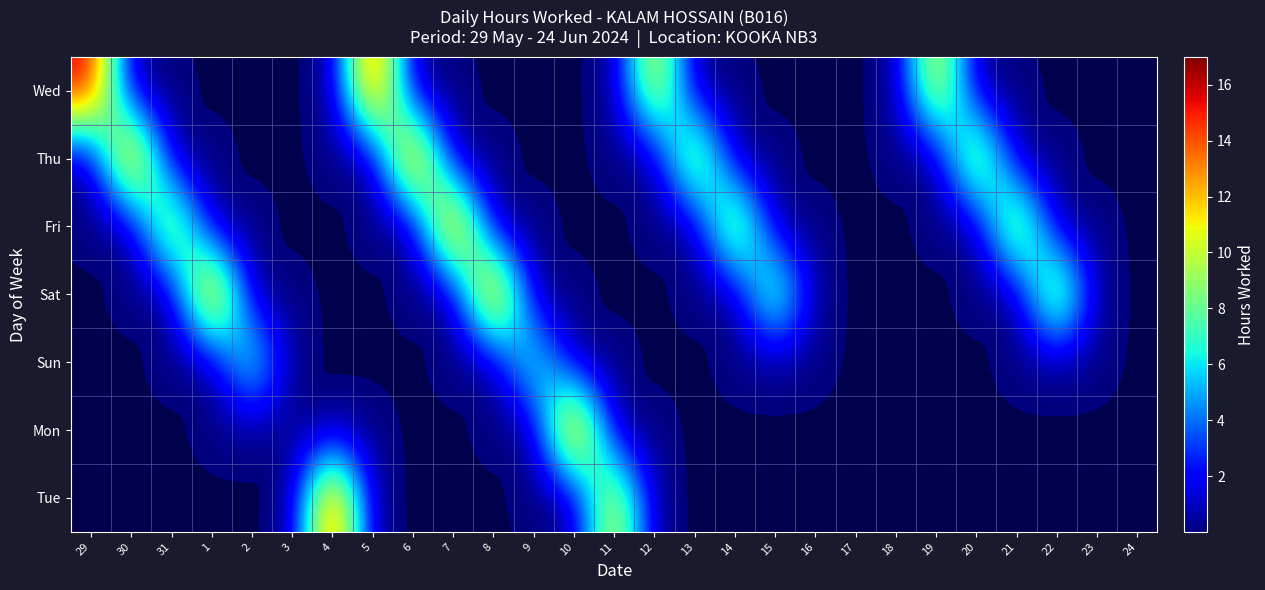

Reading right to left, what are all the values shown in this chart?

Wed: 24=0.0	23=0.0	22=0.0	21=0.0	20=0.0	19=12.3	18=0.0	17=0.0	16=0.0	15=0.0	14=0.0	13=0.0	12=12.2	11=0.0	10=0.0	9=0.0	8=0.0	7=0.0	6=0.0	5=16.2	4=0.0	3=0.0	2=0.0	1=0.0	31=0.0	30=0.0	29=16.1
Thu: 24=0.0	23=0.0	22=0.0	21=0.0	20=12.2	19=0.0	18=0.0	17=0.0	16=0.0	15=0.0	14=0.0	13=12.2	12=0.0	11=0.0	10=0.0	9=0.0	8=0.0	7=0.0	6=16.2	5=0.0	4=0.0	3=0.0	2=0.0	1=0.0	31=0.0	30=16.2	29=0.0
Fri: 24=0.0	23=0.0	22=0.0	21=12.3	20=0.0	19=0.0	18=0.0	17=0.0	16=0.0	15=0.0	14=12.2	13=0.0	12=0.0	11=0.0	10=0.0	9=0.0	8=0.0	7=16.2	6=0.0	5=0.0	4=0.0	3=0.0	2=0.0	1=0.0	31=12.3	30=0.0	29=0.0
Sat: 24=0.0	23=0.0	22=12.3	21=0.0	20=0.0	19=0.0	18=0.0	17=0.0	16=0.0	15=10.2	14=0.0	13=0.0	12=0.0	11=0.0	10=0.0	9=0.0	8=16.2	7=0.0	6=0.0	5=0.0	4=0.0	3=0.0	2=0.0	1=16.1	31=0.0	30=0.0	29=0.0
Sun: 24=0.0	23=0.0	22=0.0	21=0.0	20=0.0	19=0.0	18=0.0	17=0.0	16=0.0	15=0.0	14=0.0	13=0.0	12=0.0	11=0.0	10=0.0	9=8.3	8=0.0	7=0.0	6=0.0	5=0.0	4=0.0	3=0.0	2=8.2	1=0.0	31=0.0	30=0.0	29=0.0
Mon: 24=0.0	23=0.0	22=0.0	21=0.0	20=0.0	19=0.0	18=0.0	17=0.0	16=0.0	15=0.0	14=0.0	13=0.0	12=0.0	11=0.0	10=16.6	9=0.0	8=0.0	7=0.0	6=0.0	5=0.0	4=0.0	3=0.0	2=0.0	1=0.0	31=0.0	30=0.0	29=0.0
Tue: 24=0.0	23=0.0	22=0.0	21=0.0	20=0.0	19=0.0	18=0.0	17=0.0	16=0.0	15=0.0	14=0.0	13=0.0	12=0.0	11=12.2	10=0.0	9=0.0	8=0.0	7=0.0	6=0.0	5=0.0	4=16.2	3=0.0	2=0.0	1=0.0	31=0.0	30=0.0	29=0.0